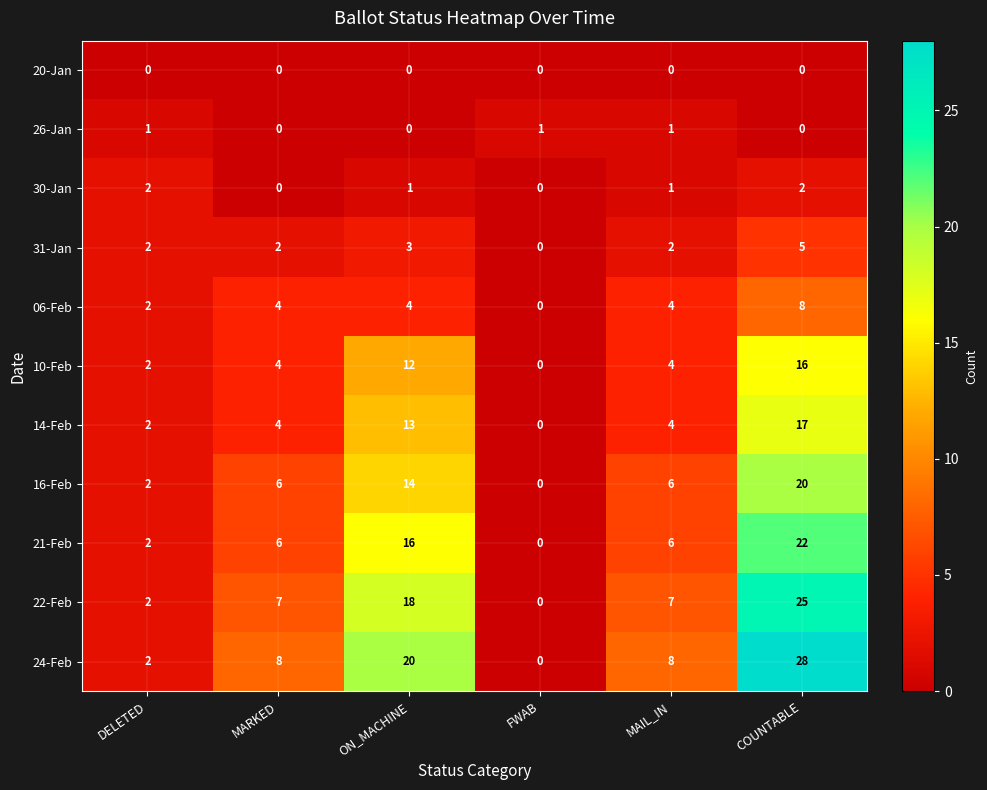

Count the 31-Jan values in the range 2 to 3.

4